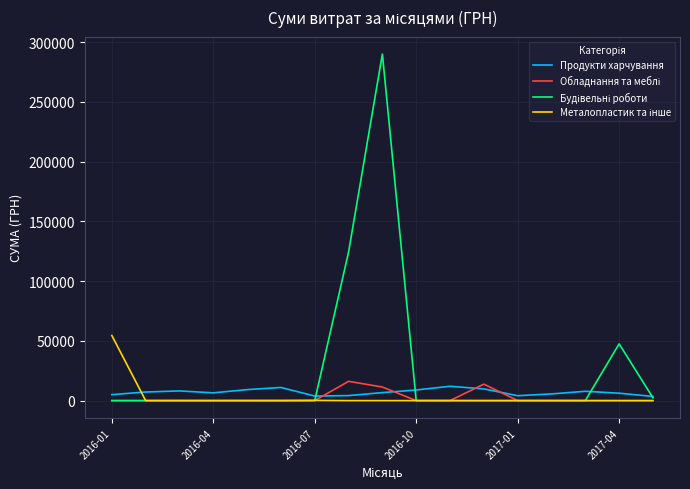

What is the maximum value shown in the chart?

290101.4